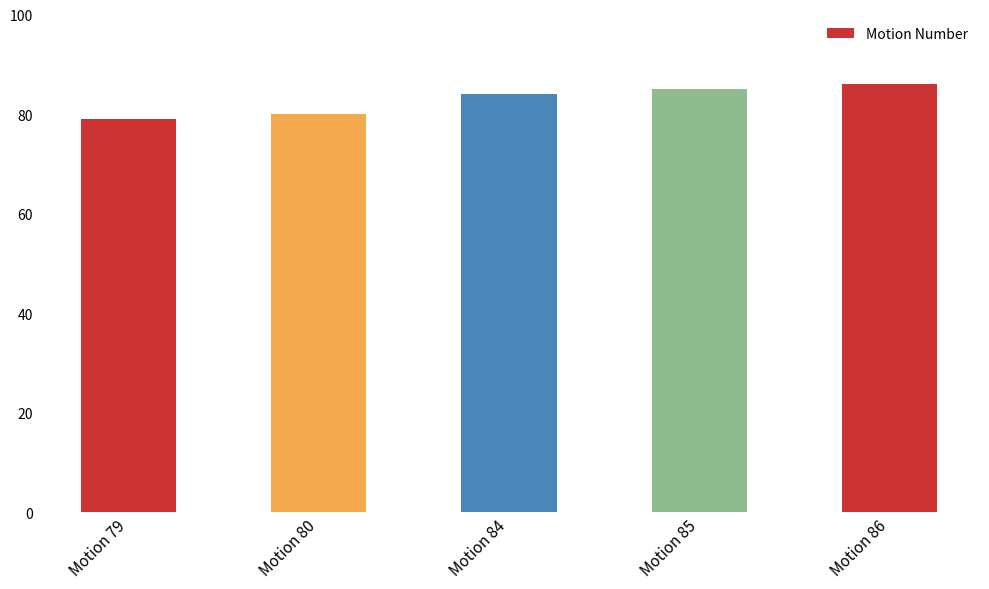

List the labels in order of value, largest first.

Motion 86, Motion 85, Motion 84, Motion 80, Motion 79